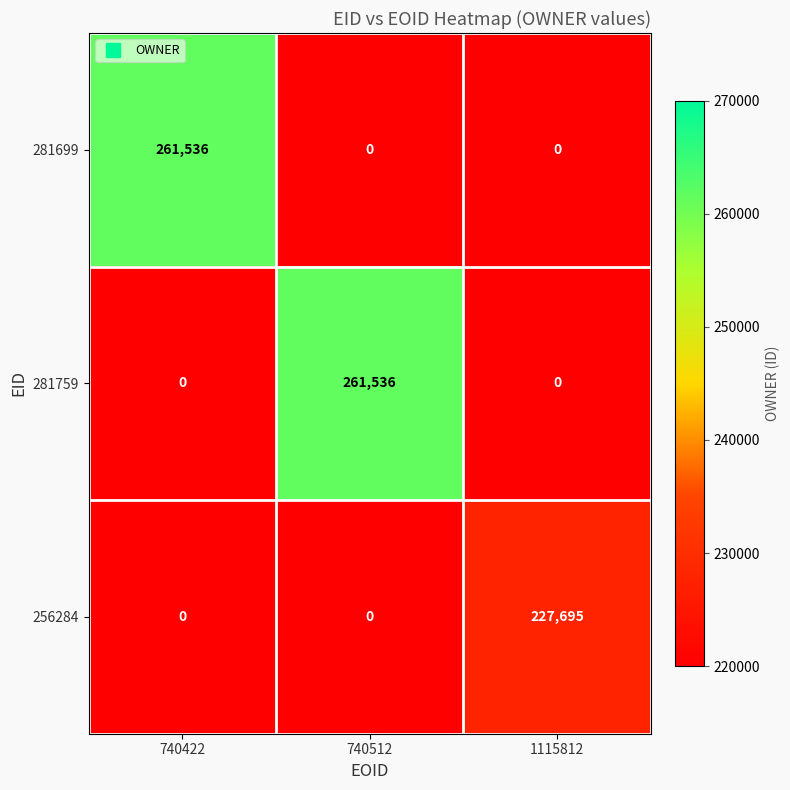

How many values in 281699 are above zero?

1